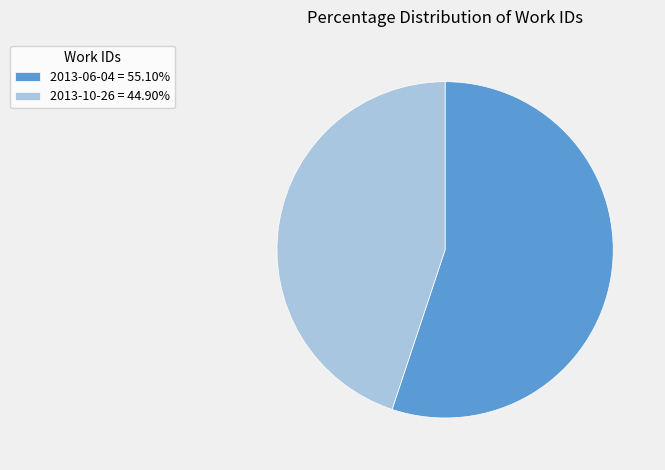

Is it true that 2013-10-26 is 55% of the pie?

False